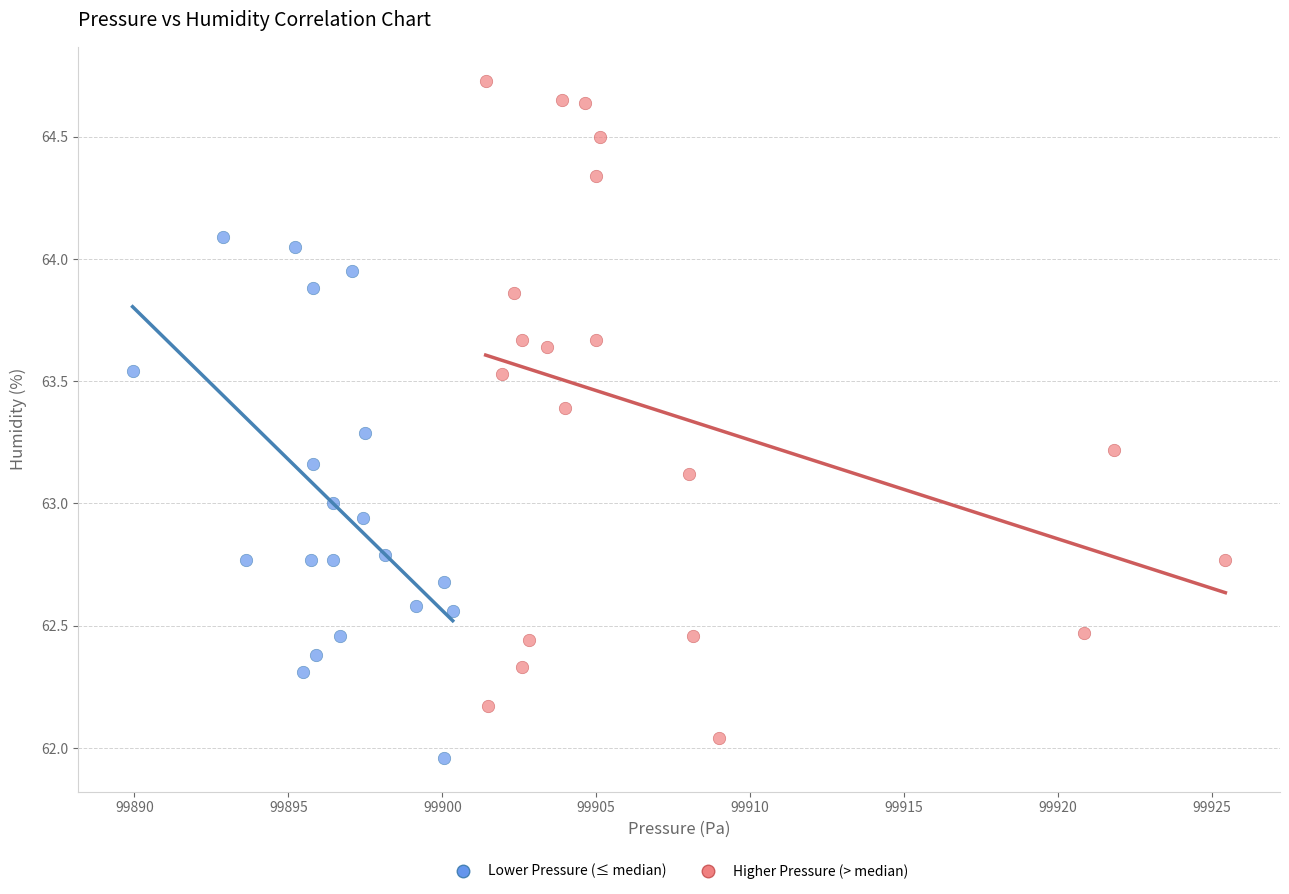

Which series reaches the maximum Y coordinate?

Higher Pressure (> median)